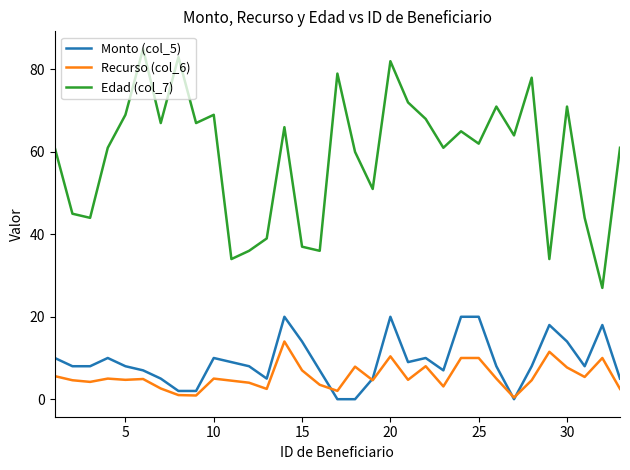

Which series has the largest total across all categories?

Edad (col_7)